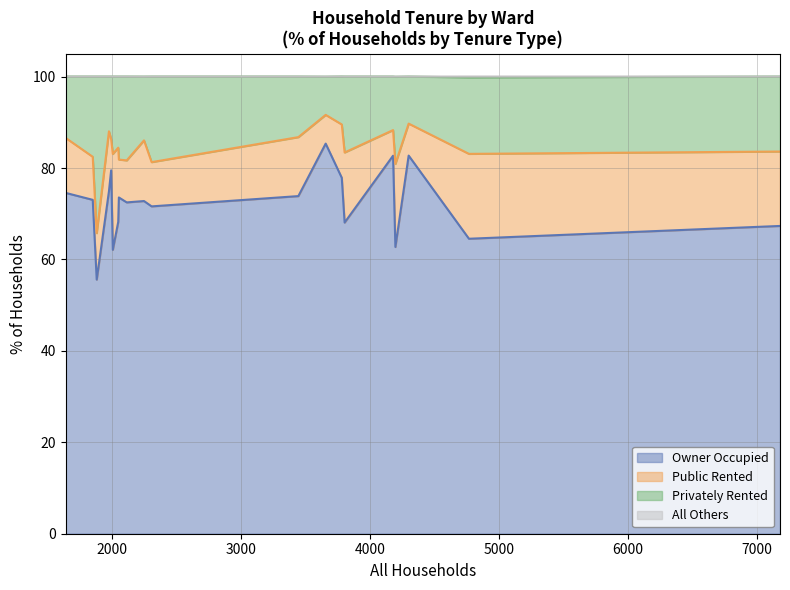

Is the value of Owner Occupied at Chalk Valleys Ward greater than the value of Privately Rented at Colehill and Wimborne Minster East Ward?

Yes